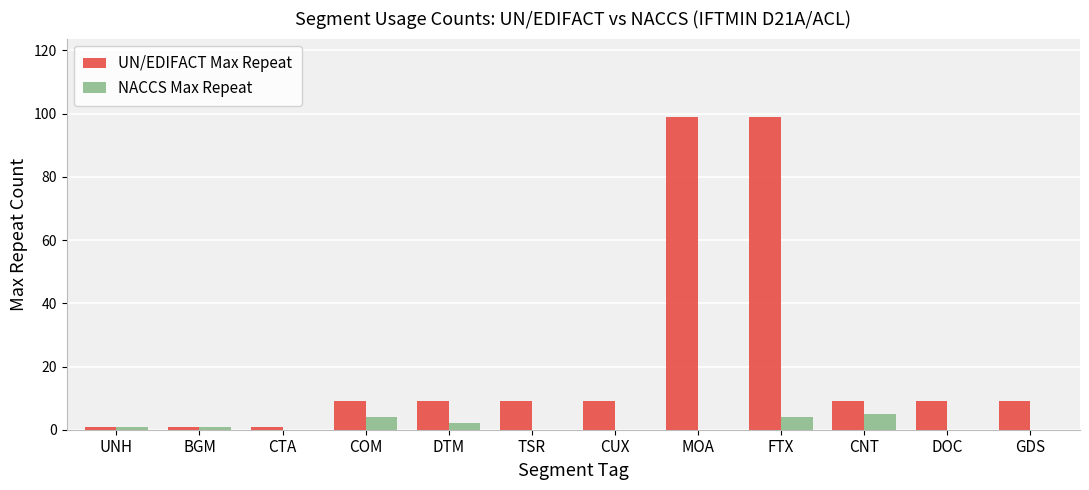

Are the bars grouped side by side (vs. stacked)?

Yes